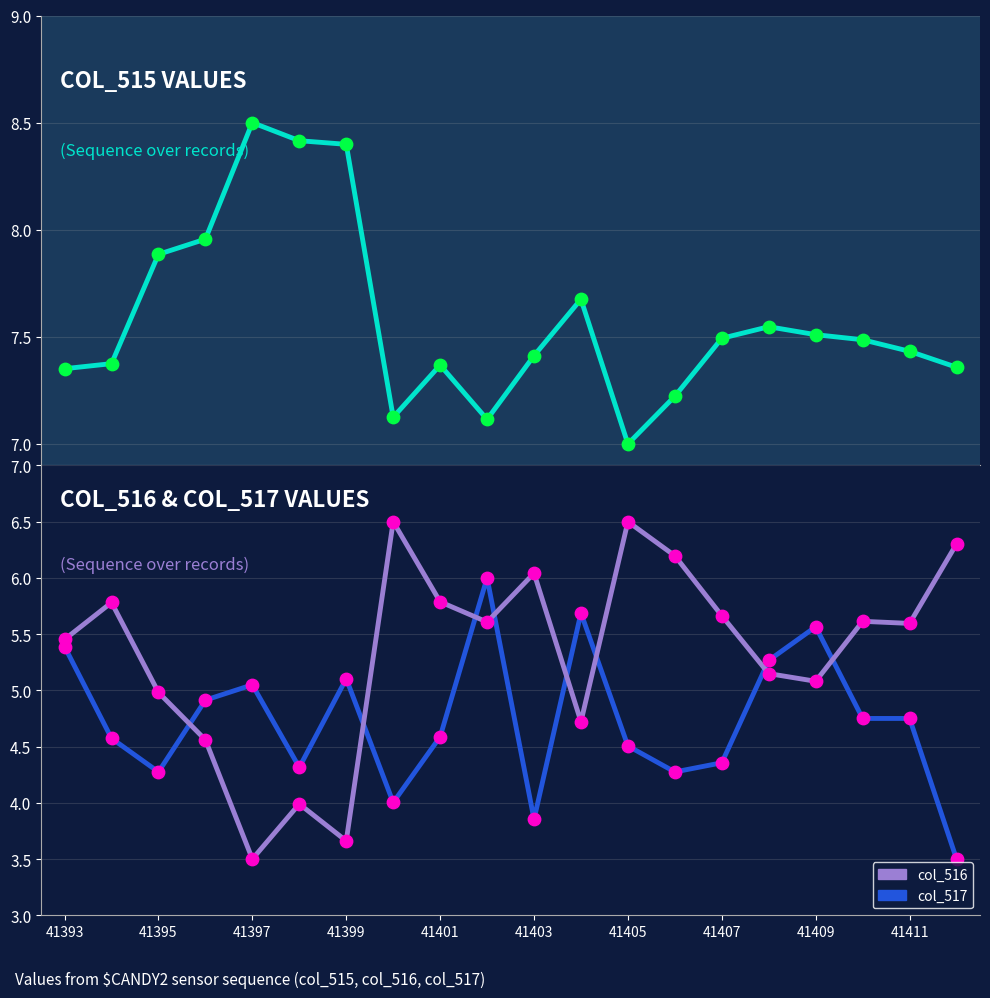

At how many categories does at least one series exceed 8?

3